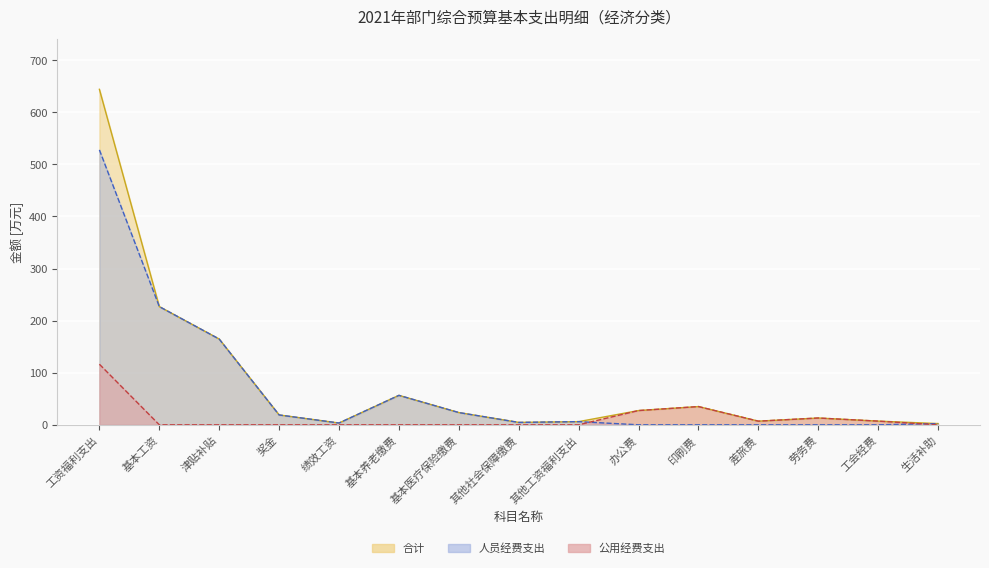

Count the number of categories in the chart.

15